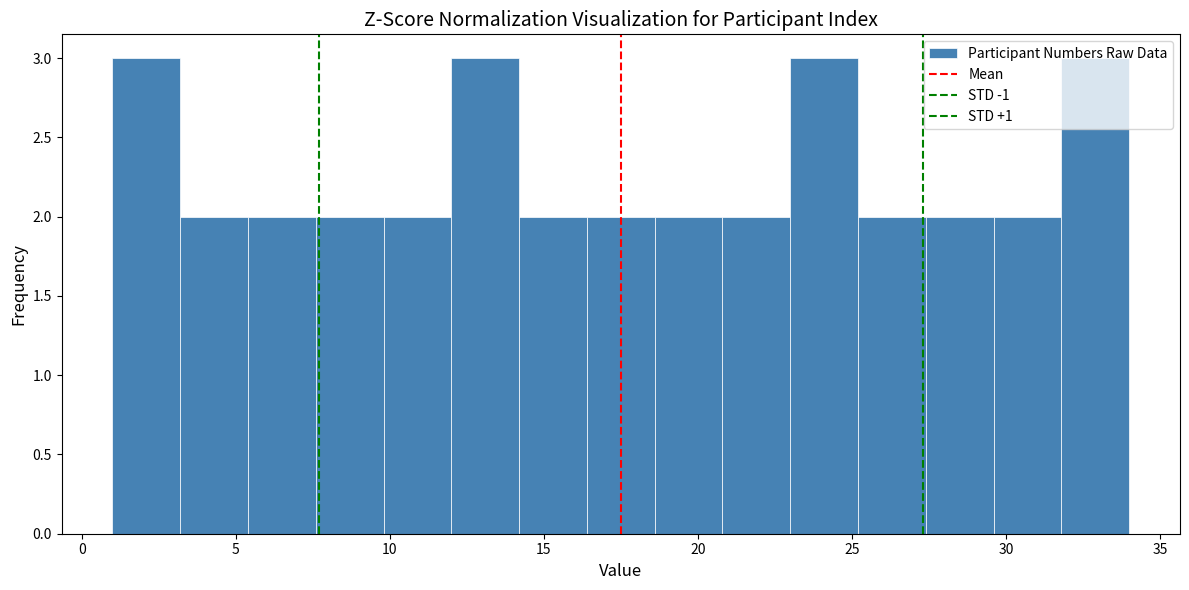

Reading left to right, list every bar in this chart as the range it spans on the x-axis followed by its height. Neither the bar edges nor the heights are printed on the chart, so give them approximately, as read against the axes.

1.0 to 3.2: 3
3.2 to 5.4: 2
5.4 to 7.6: 2
7.6 to 9.8: 2
9.8 to 12.0: 2
12.0 to 14.2: 3
14.2 to 16.4: 2
16.4 to 18.6: 2
18.6 to 20.8: 2
20.8 to 23.0: 2
23.0 to 25.2: 3
25.2 to 27.4: 2
27.4 to 29.6: 2
29.6 to 31.8: 2
31.8 to 34.0: 3